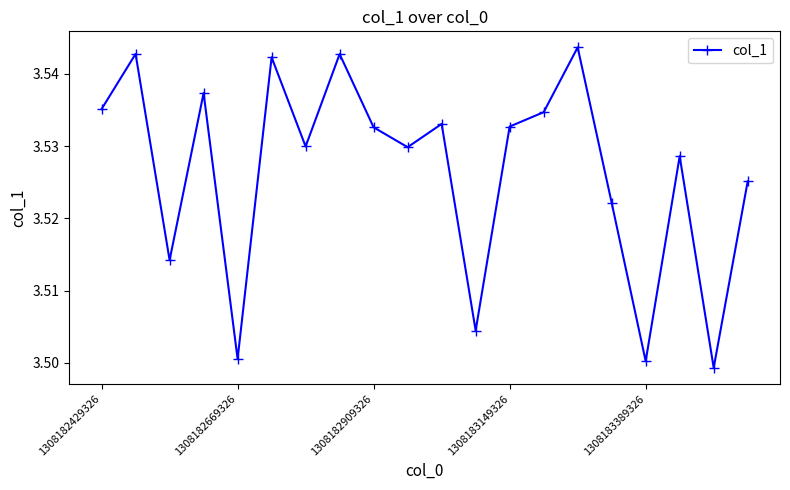

Count the values in the range 3 to 4.

20